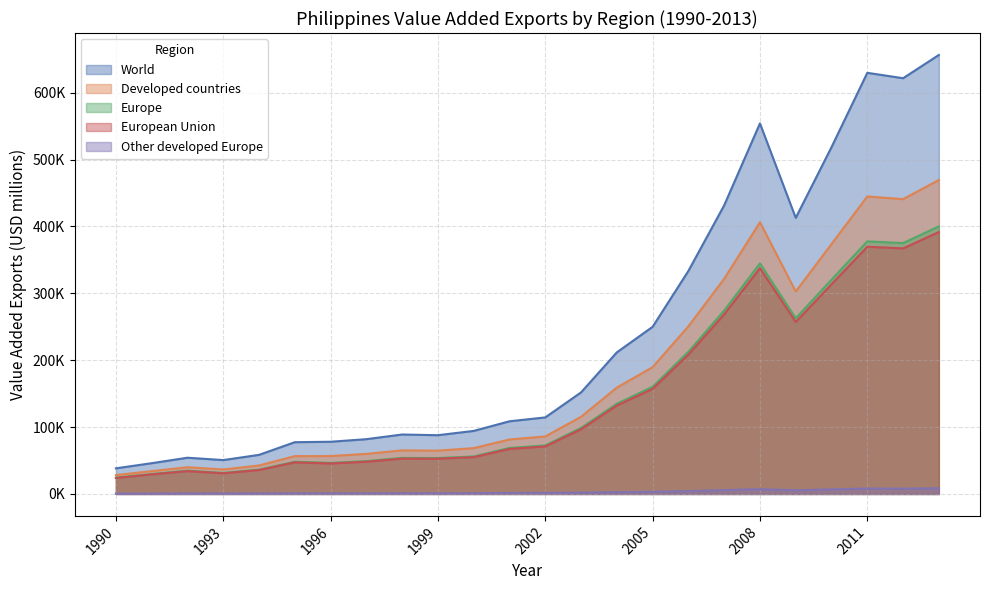

How many interior local valleys does the European Union series have?

5